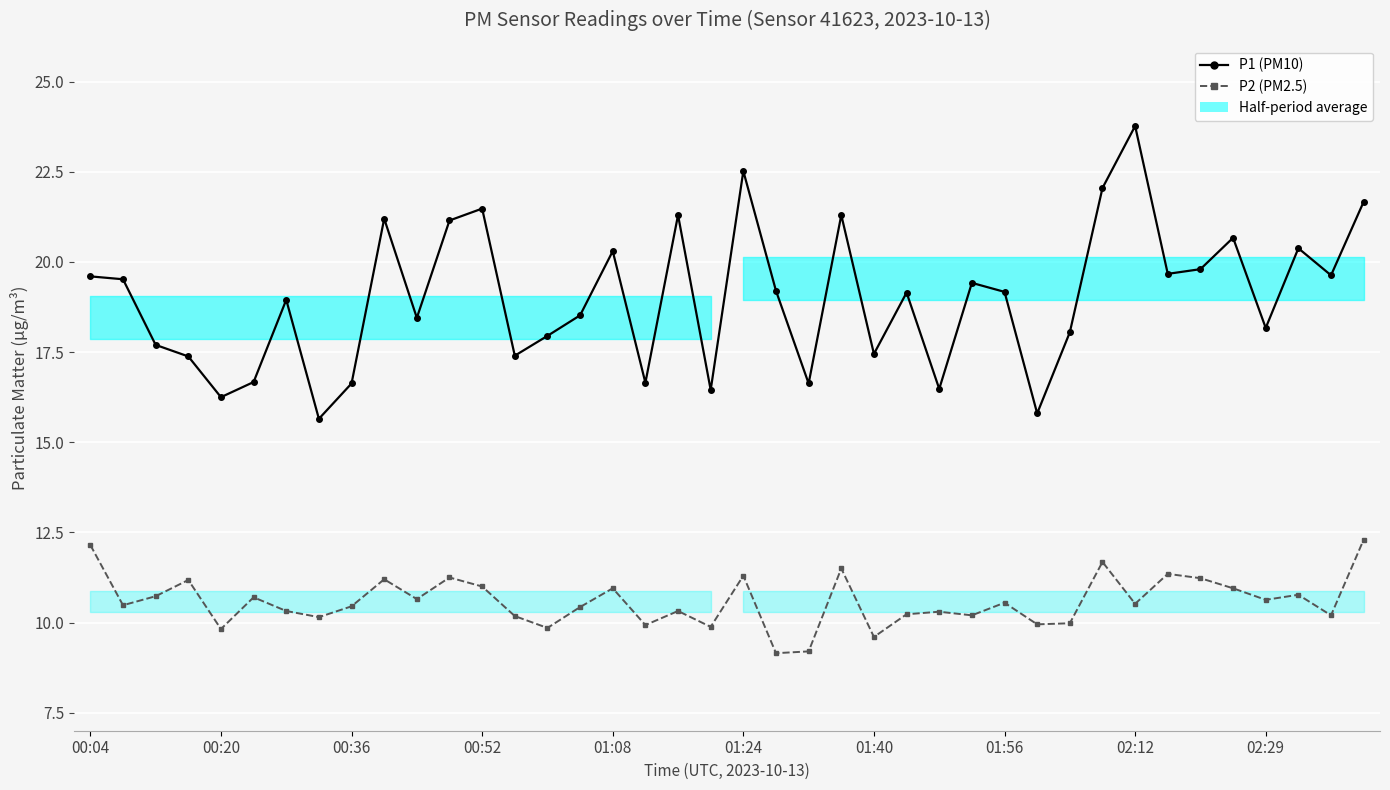

Reading left to right, extract all data points from this chart.

P1 (PM10): 19.6	19.5	17.7	17.4	16.2	16.7	18.9	15.7	16.6	21.2	18.4	21.1	21.5	17.4	17.9	18.5	20.3	16.6	21.3	16.4	22.5	19.2	16.6	21.3	17.4	19.1	16.5	19.4	19.2	15.8	18.1	22.1	23.8	19.7	19.8	20.7	18.2	20.4	19.6	21.7
P2 (PM2.5): 12.2	10.5	10.7	11.2	9.8	10.7	10.3	10.2	10.4	11.2	10.7	11.2	11.0	10.2	9.8	10.4	10.9	9.9	10.3	9.9	11.3	9.2	9.2	11.5	9.6	10.2	10.3	10.2	10.6	9.9	10.0	11.7	10.5	11.3	11.2	10.9	10.6	10.8	10.2	12.3